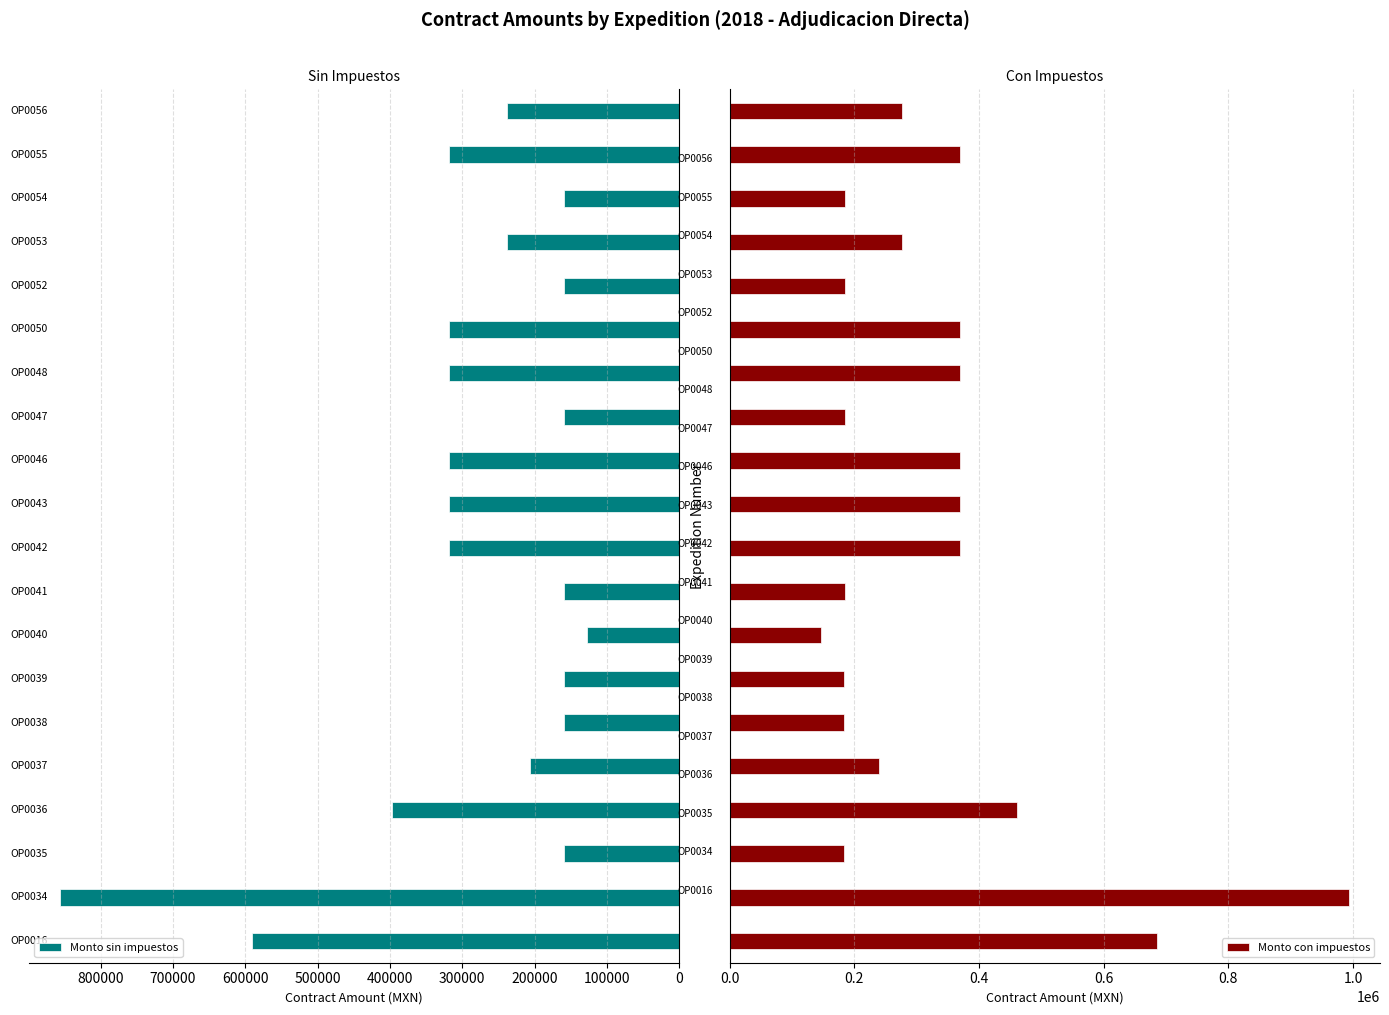

How many data points in Monto sin impuestos are above 238609?

10